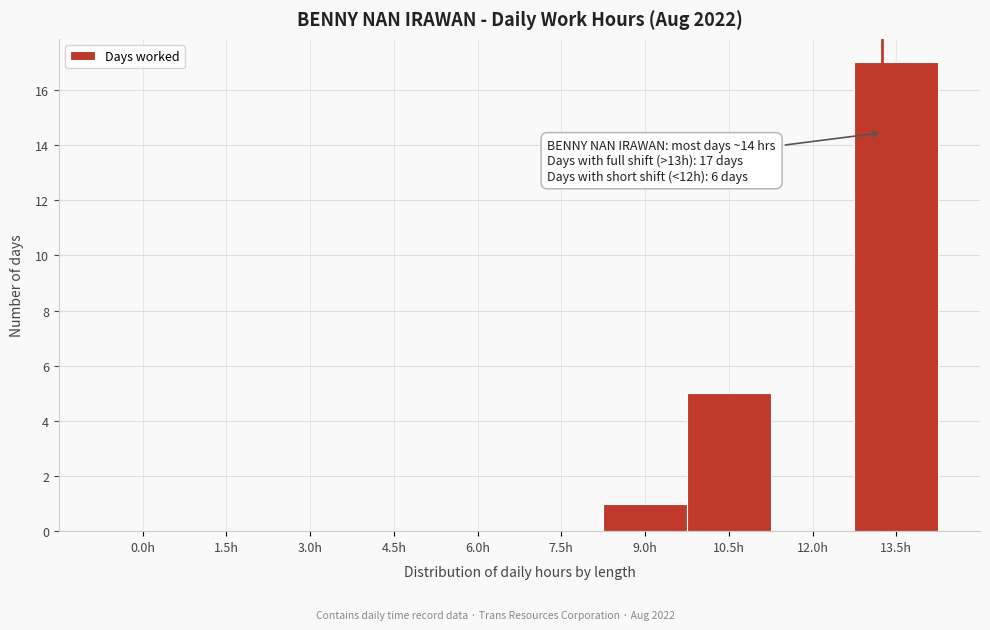

Reading left to right, extract all data points from this chart.

0.0h=0	1.5h=0	3.0h=0	4.5h=0	6.0h=0	7.5h=0	9.0h=1	10.5h=5	12.0h=0	13.5h=17